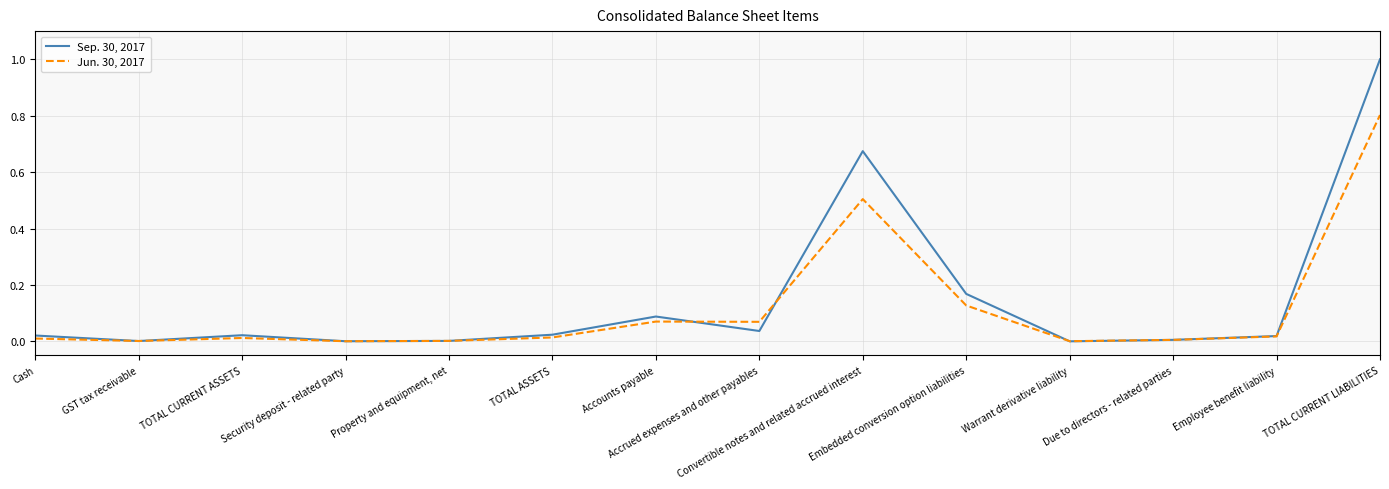

Which series has the widest spread of values?

Sep. 30, 2017